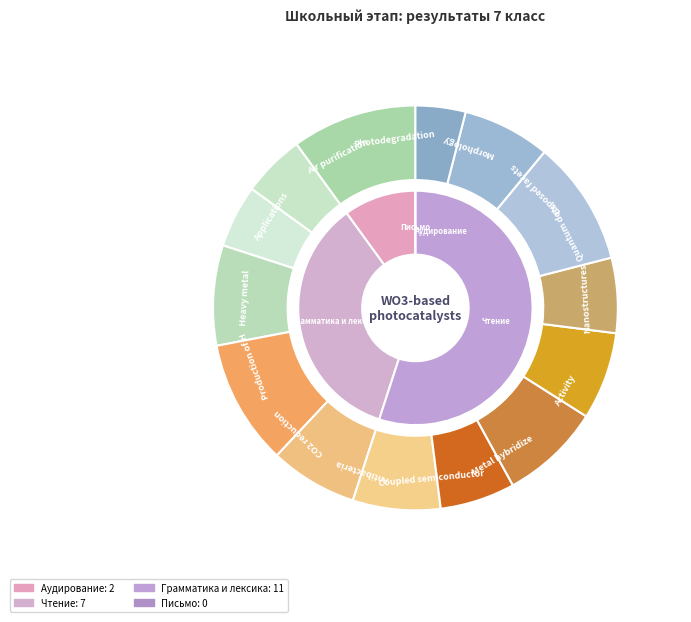

How much of the chart is everything except Результат 5?

100.0%